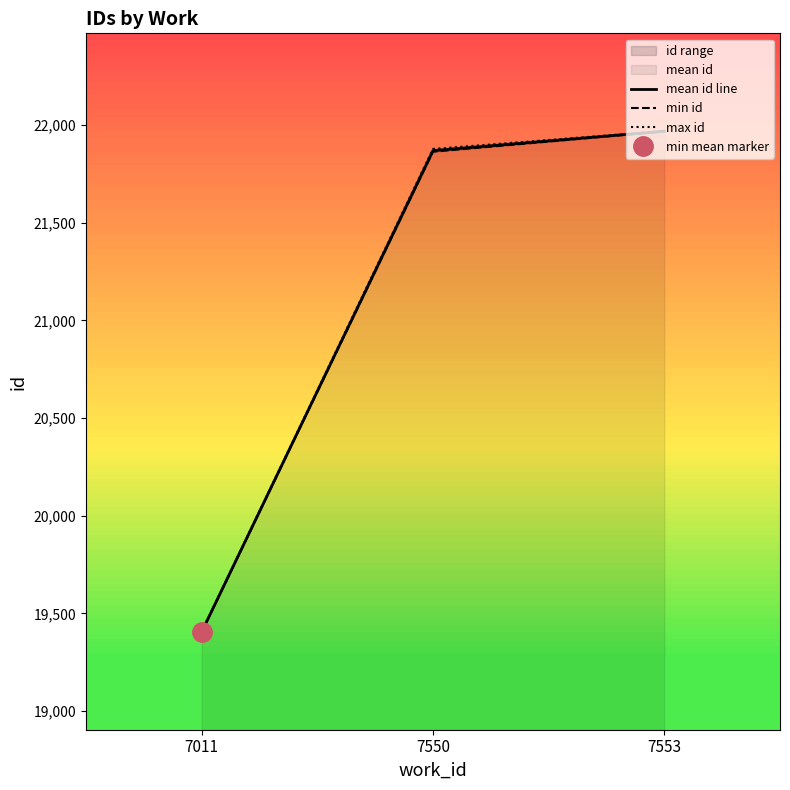

Rank the series by their average value, from lowest to highest.

min id, mean id line, max id